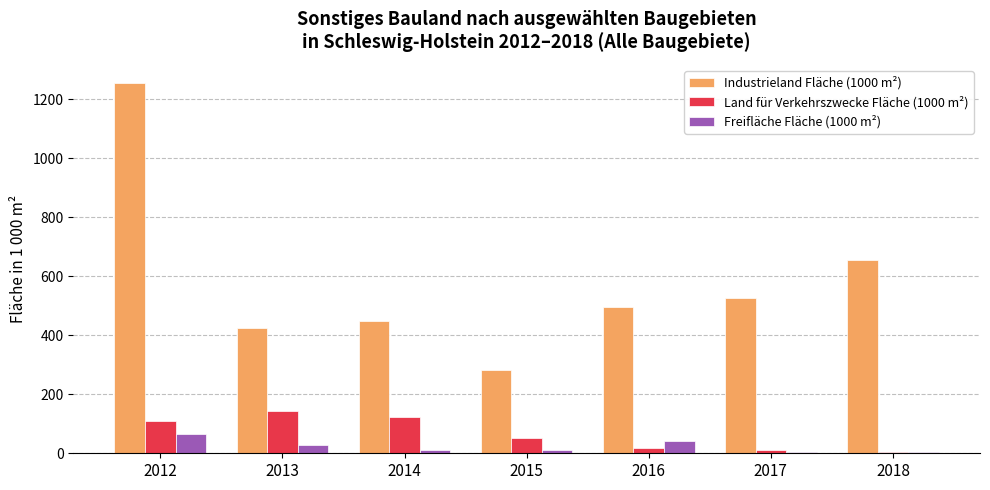

True or false: Industrieland Fläche (1000 m²) has a value of 528 at 2017.

True